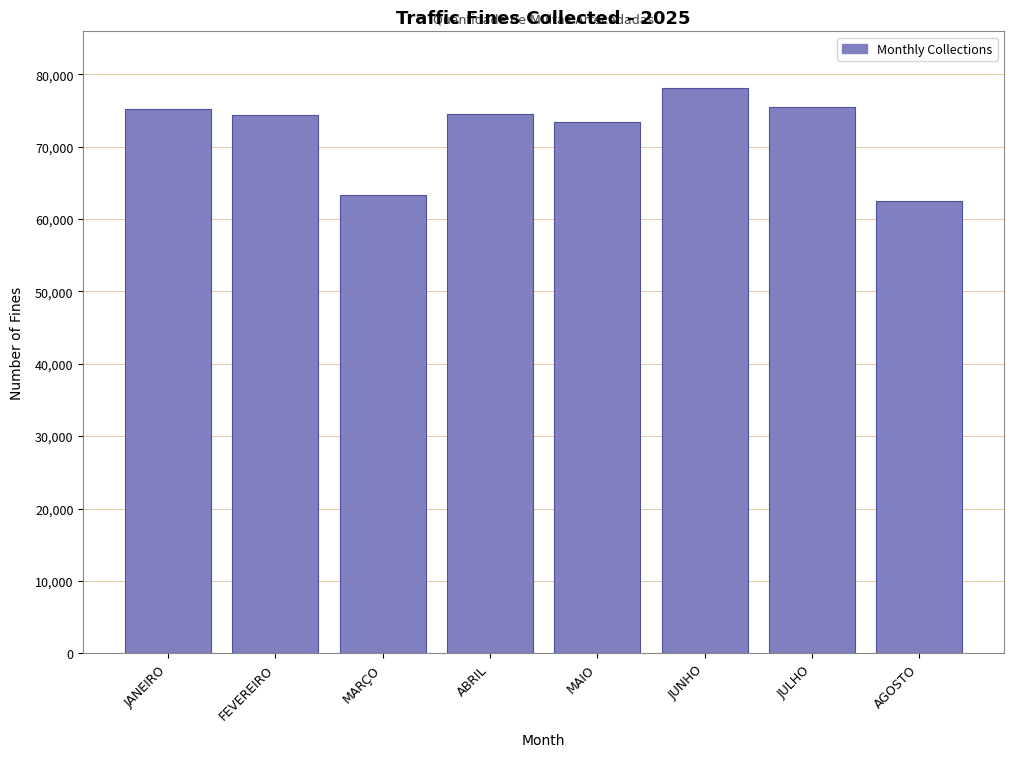

The value at MARÇO is 17643. True or false?

False